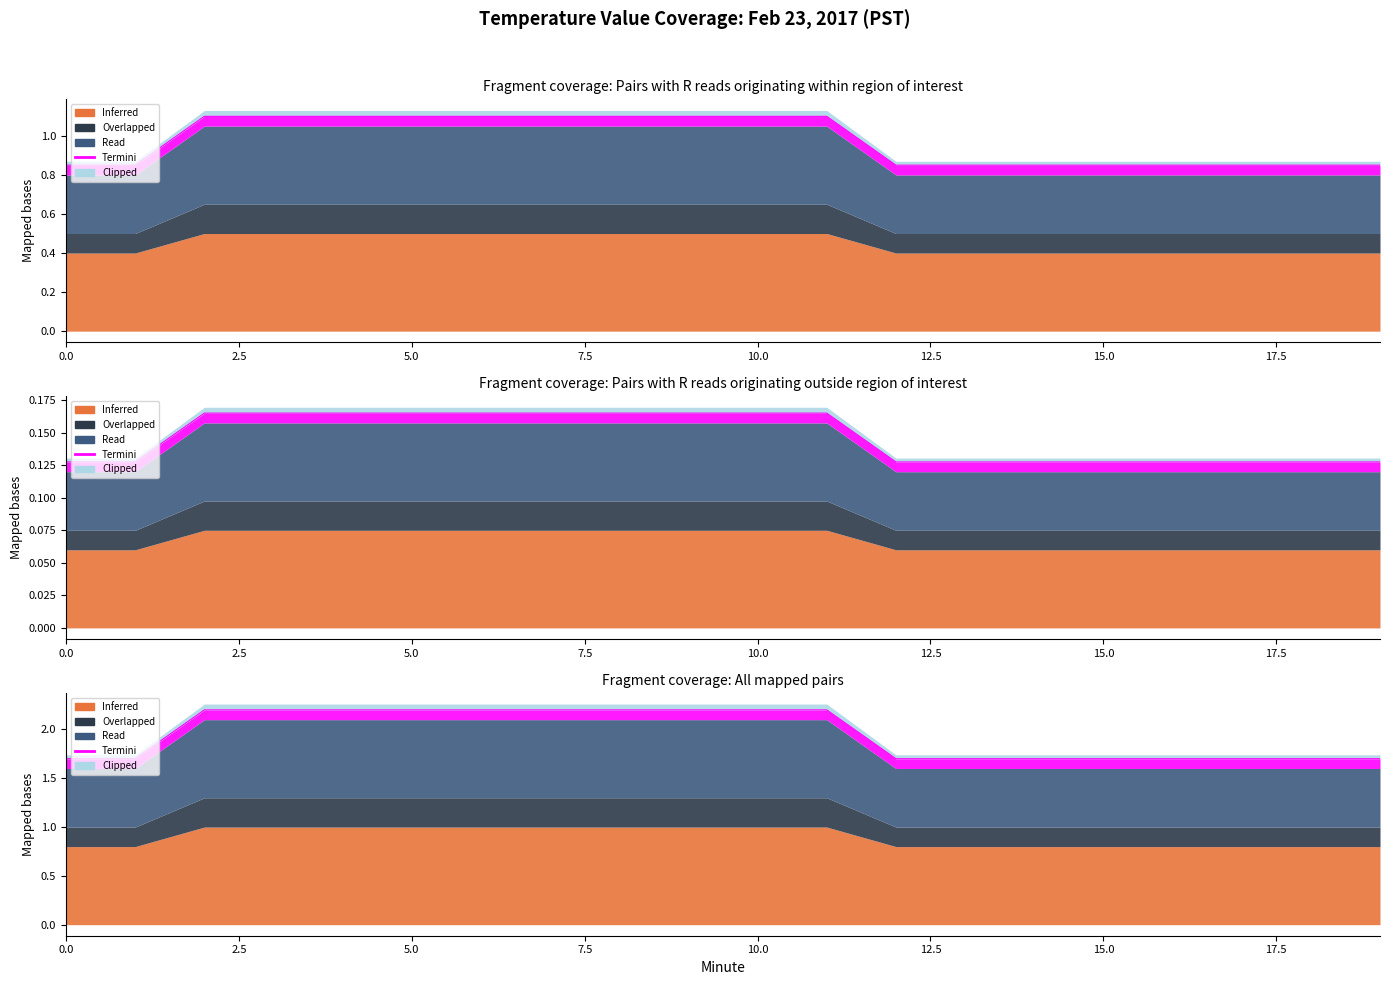

Is it true that Overlapped equals 0.2 at 5?

True